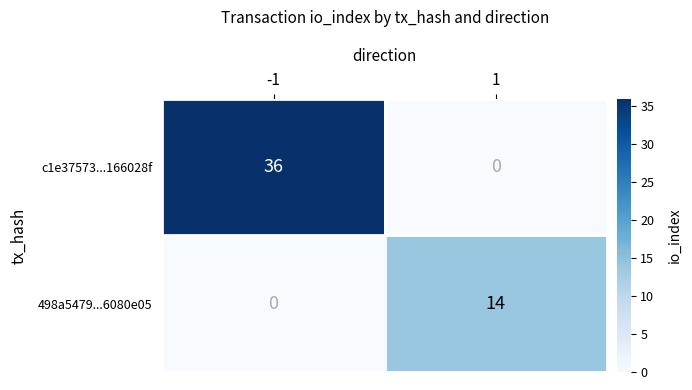

At 1, list the series in order from smallest to largest.

c1e37573...166028f, 498a5479...6080e05